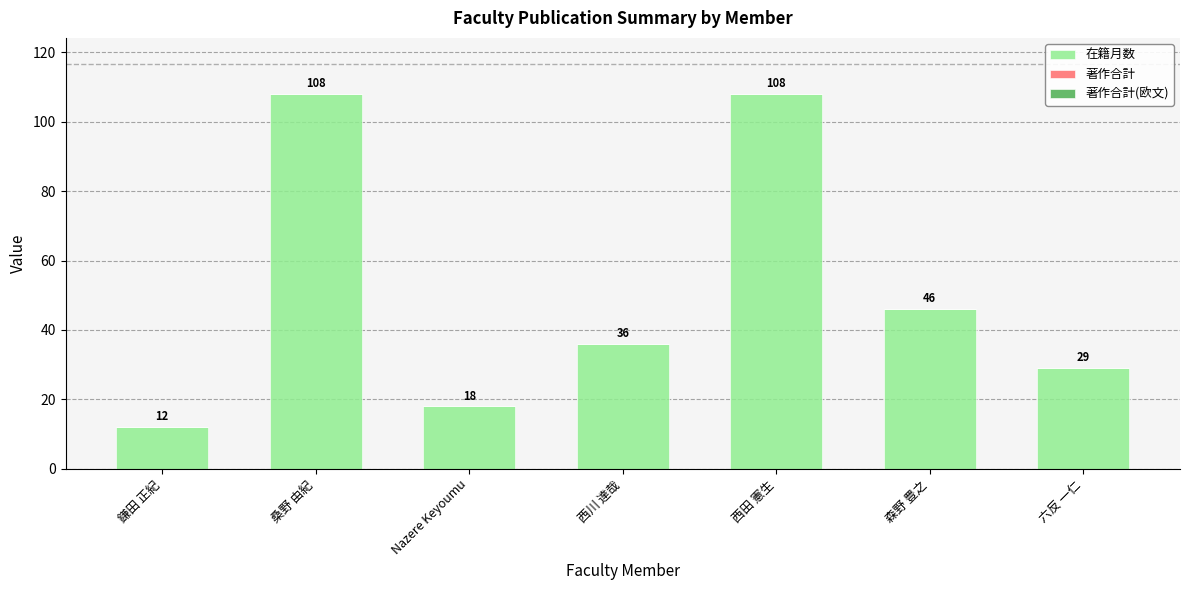

Between Nazere Keyoumu and 西川 達哉, which is larger?

西川 達哉